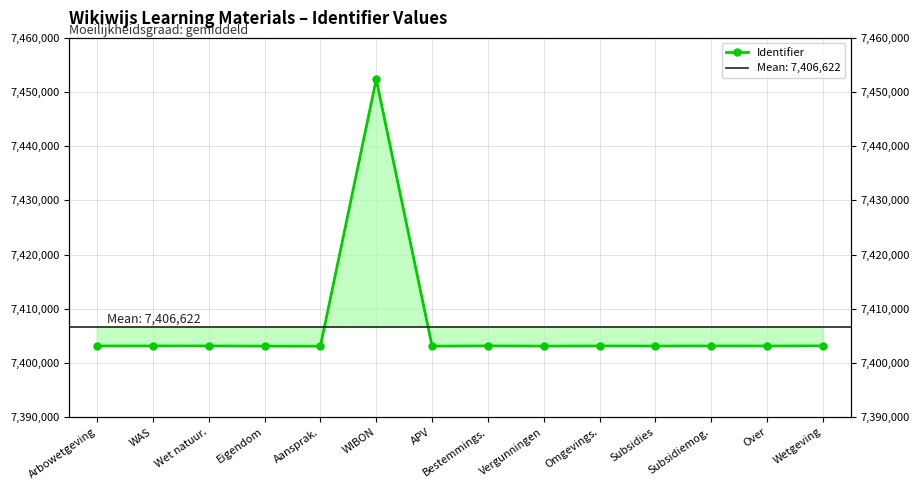

Reading right to left, transcribe all the data shown in this chart.

Wetgeving=7403124	Over=7403111	Subsidiemog.=7403116	Subsidies=7403103	Omgevings.=7403115	Vergunningen=7403090	Bestemmings.=7403122	APV=7403083	WIBON=7452349	Aansprak.=7403068	Eigendom=7403086	Wet natuur.=7403120	WAS=7403117	Arbowetgeving=7403114